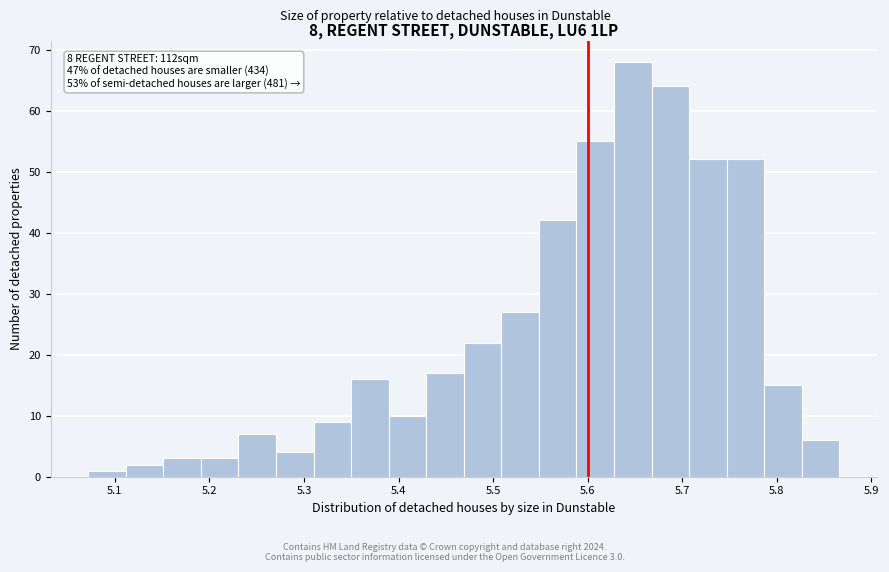

Around what value on the x-axis is the tallest bar? Give the approximate position of its centre, as read against the axis.

5.65